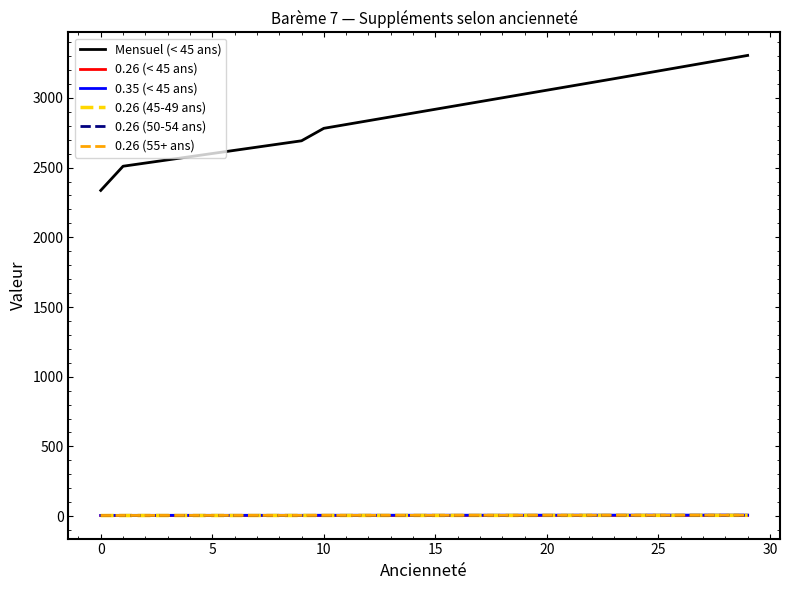

Which series has the largest total across all categories?

Mensuel (< 45 ans)